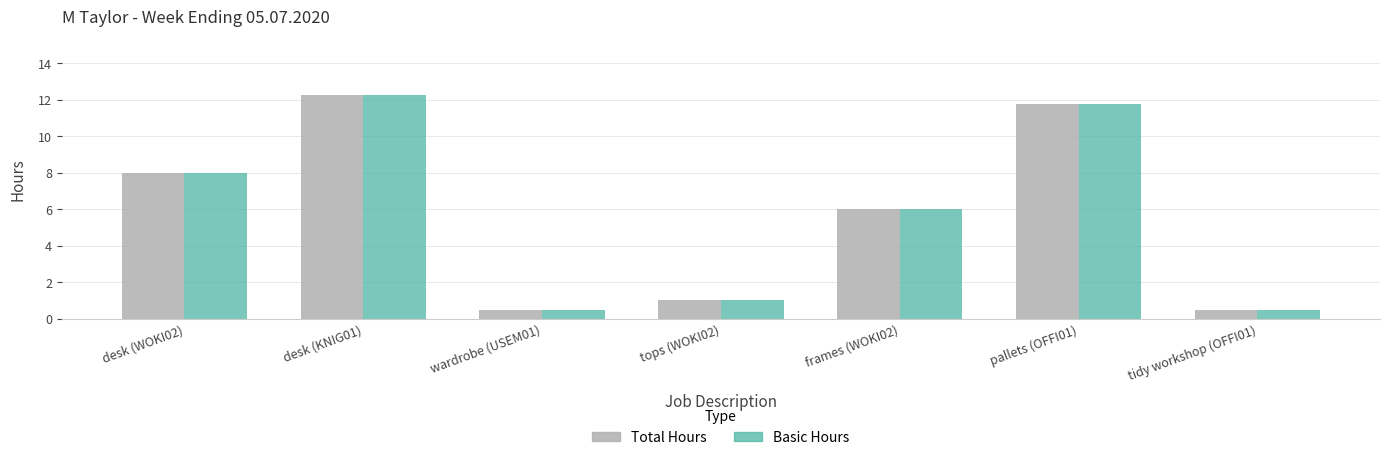

The value of Total Hours at desk (WOKI02) is 8.0. True or false?

True